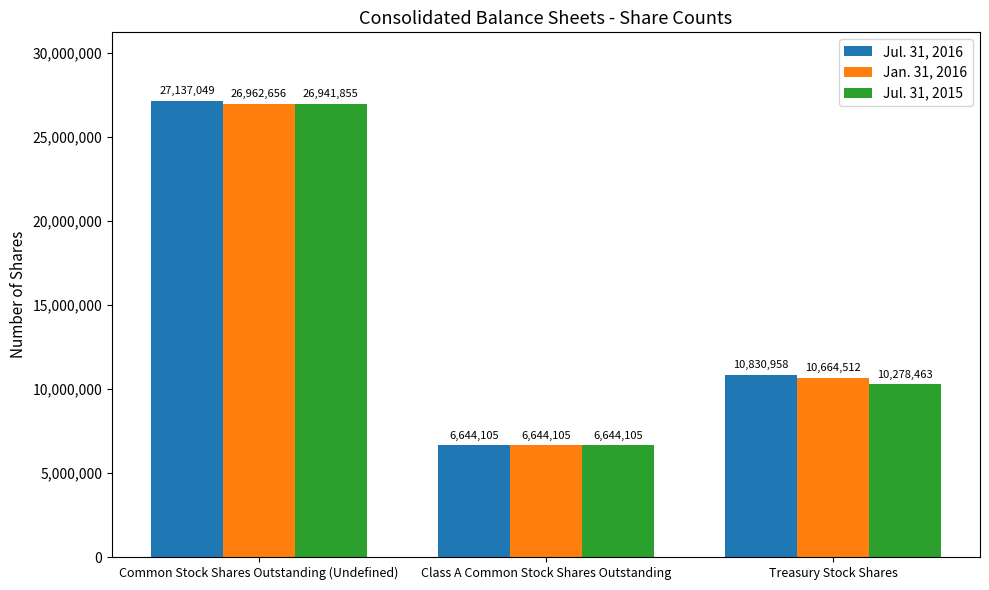

Does the chart contain any negative values?

No